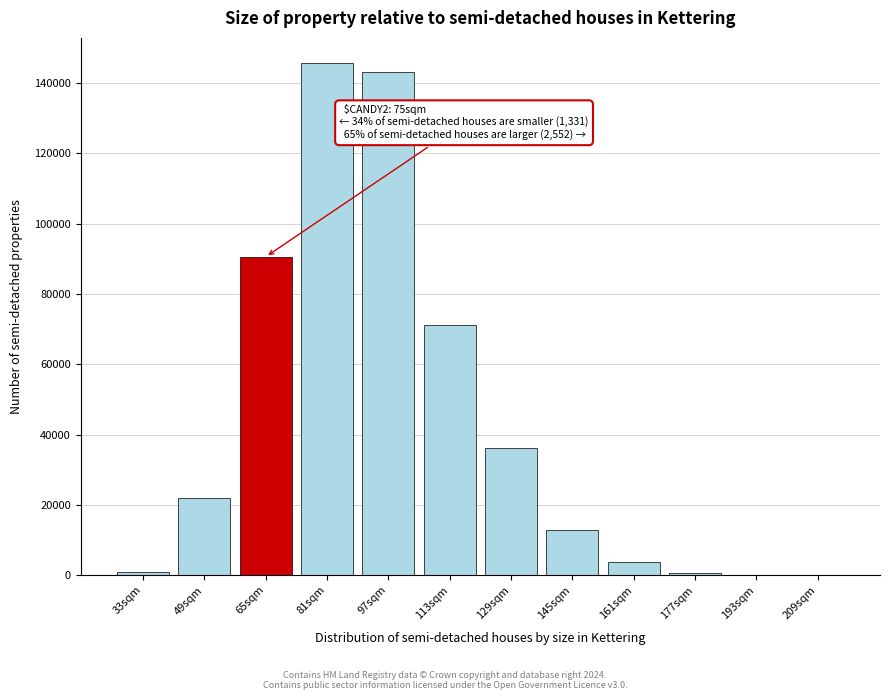

What is the change in value from 65sqm to 129sqm?

-54318